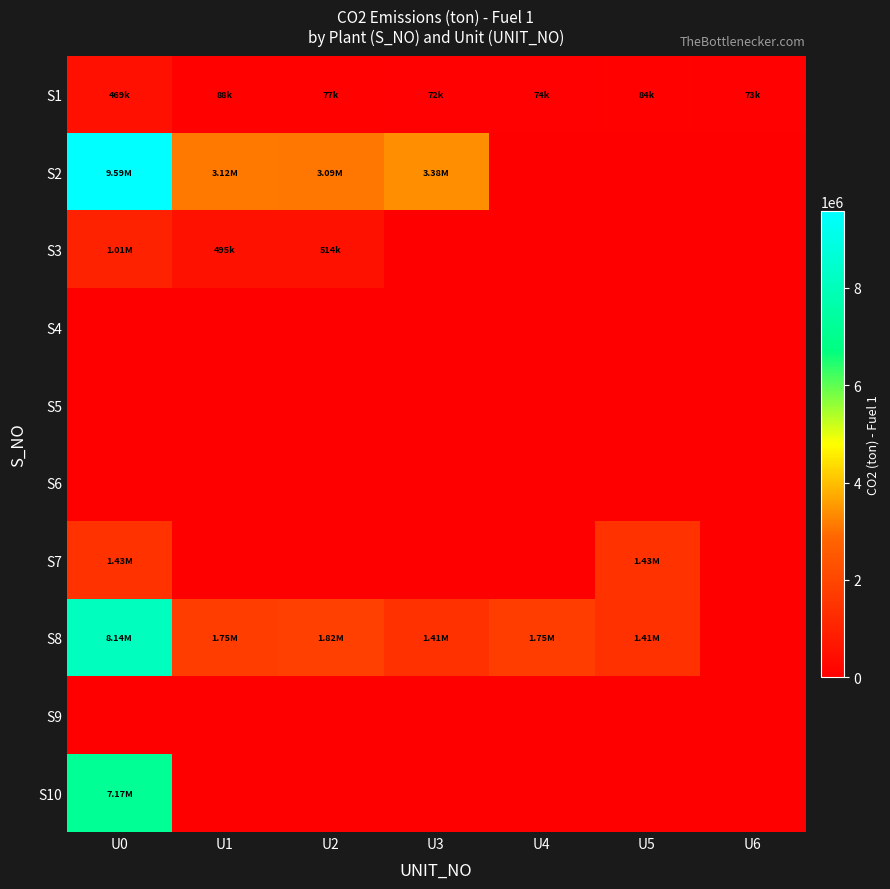

Which series has the largest total across all categories?

S2